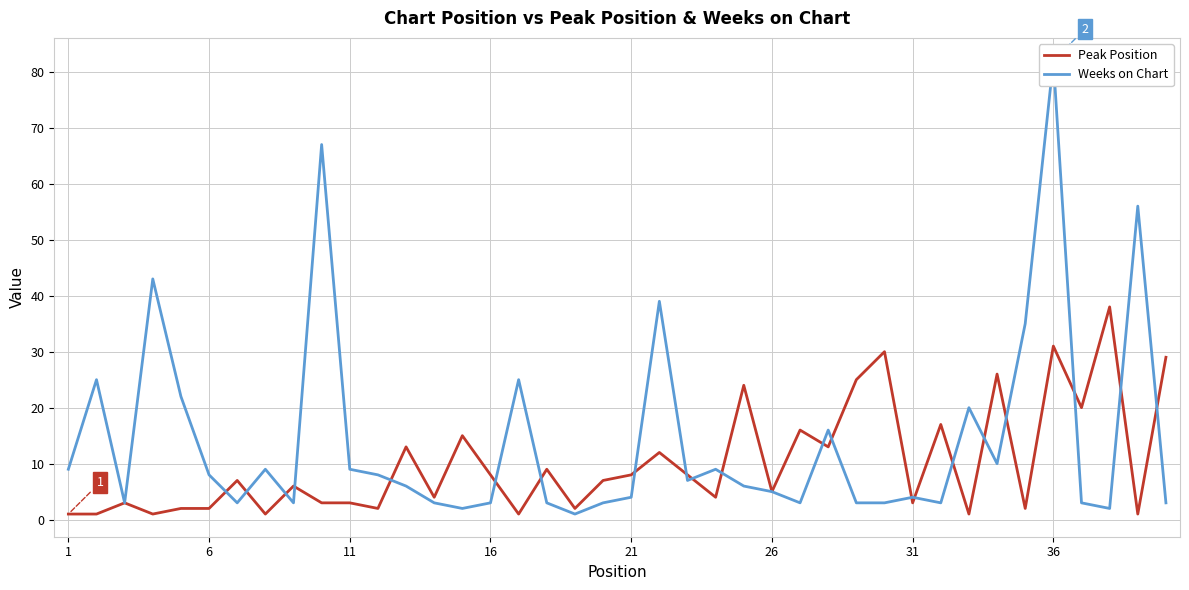

The value of Peak Position at 21 is 13. True or false?

False